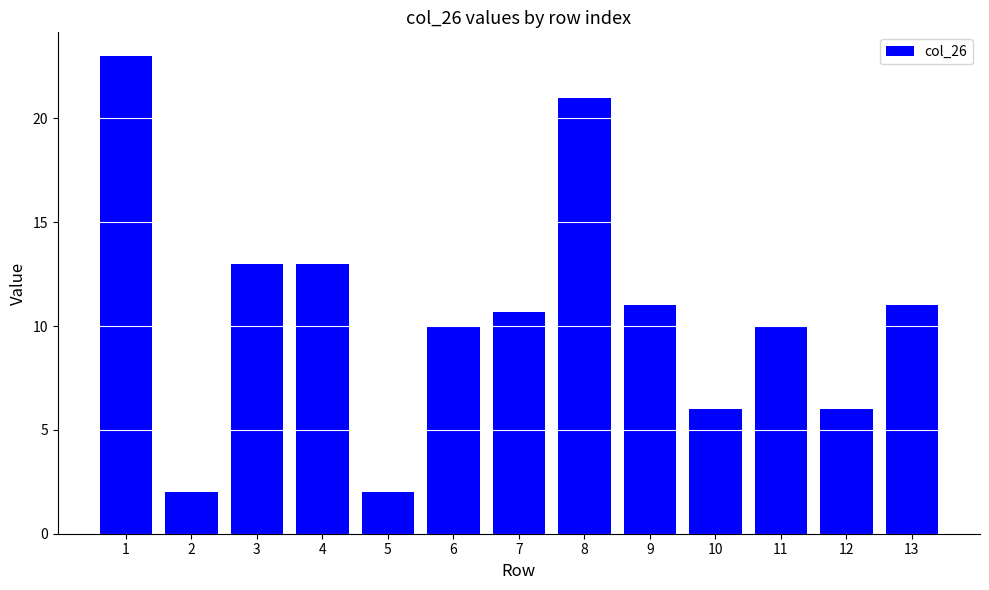

What is the difference between the second highest and minimum values?

19.0